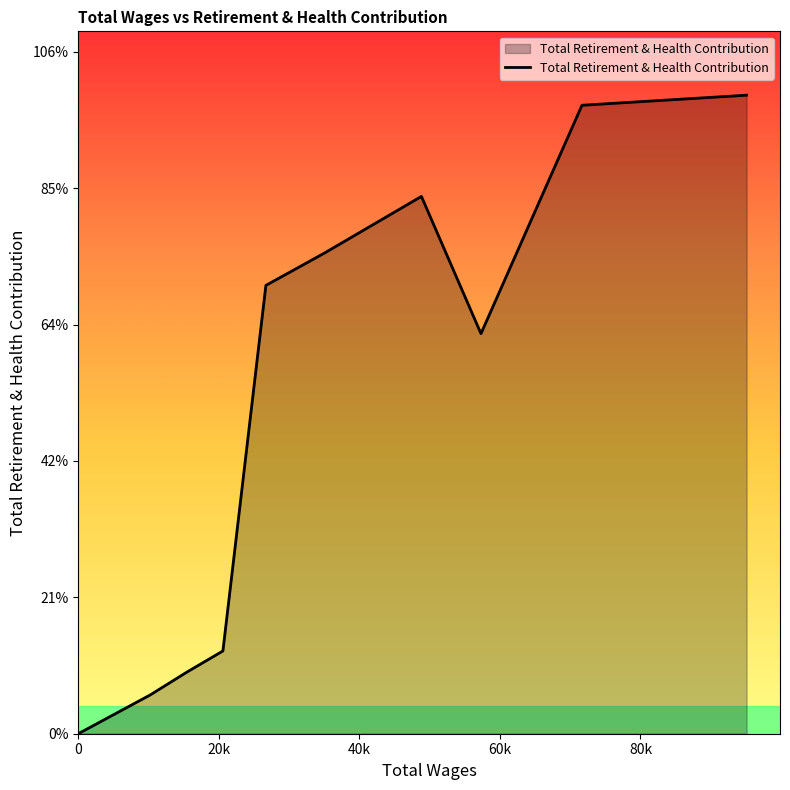

Does the chart have visible grid lines?

No